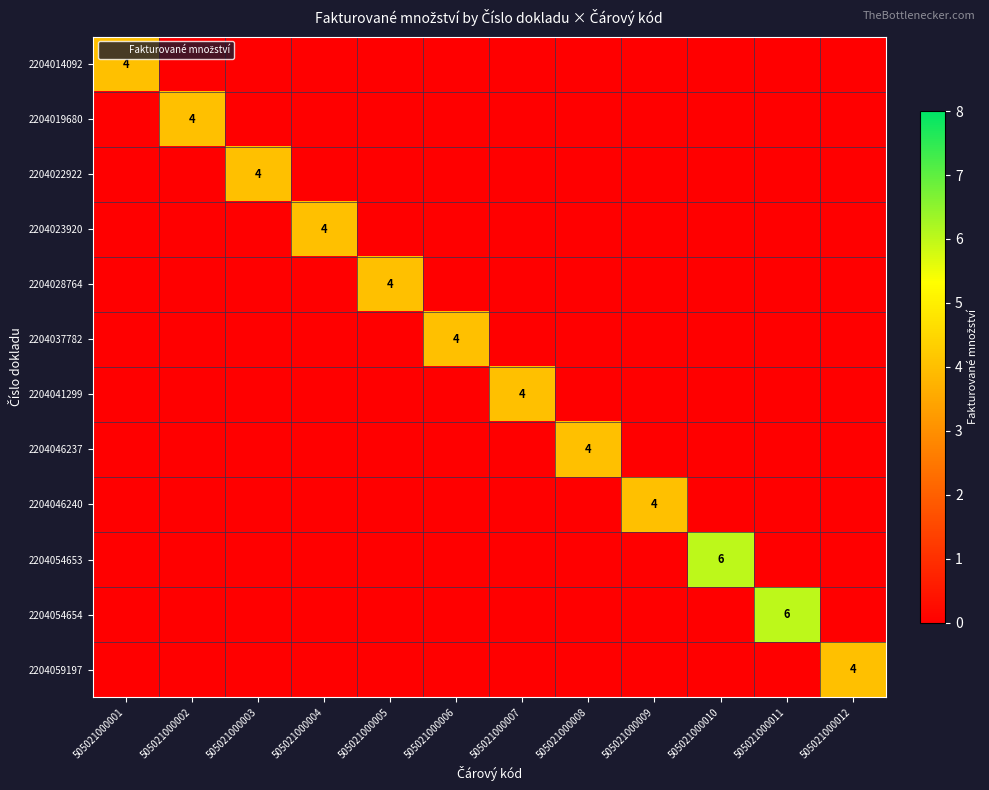

How many values in the 2204037782 series exceed 0?

1